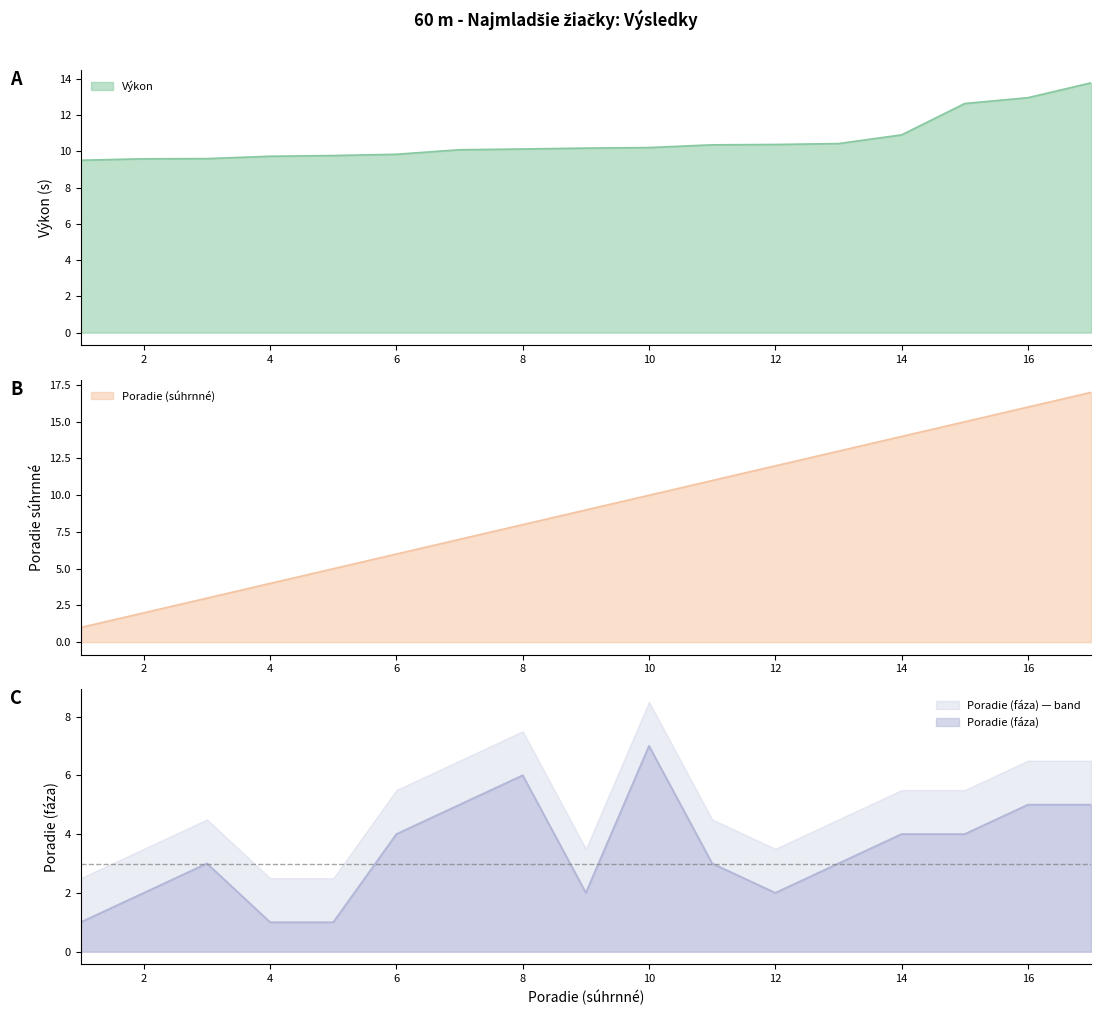

At which category does the chart reach its minimum across all series?

1